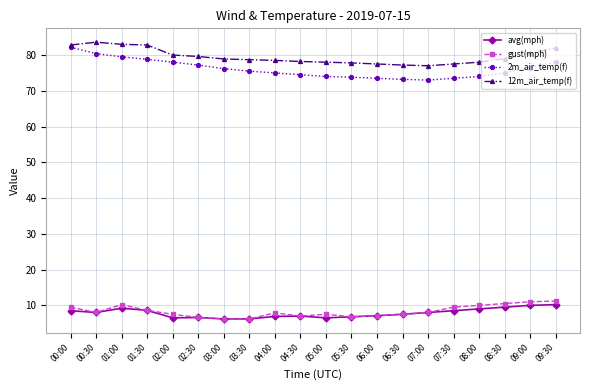

What is the difference between the highest and lowest values at 00:30?

75.6